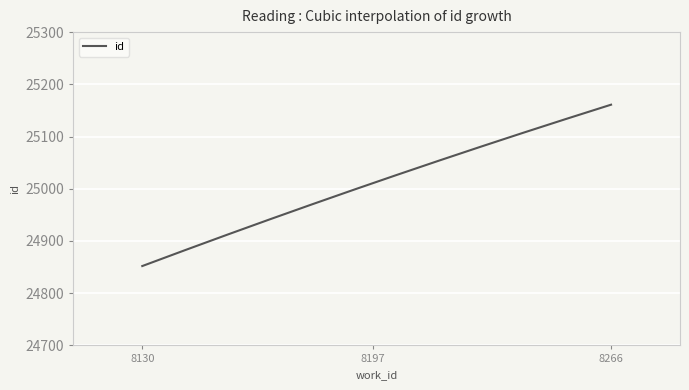

What is the minimum value shown in the chart?

24852.0